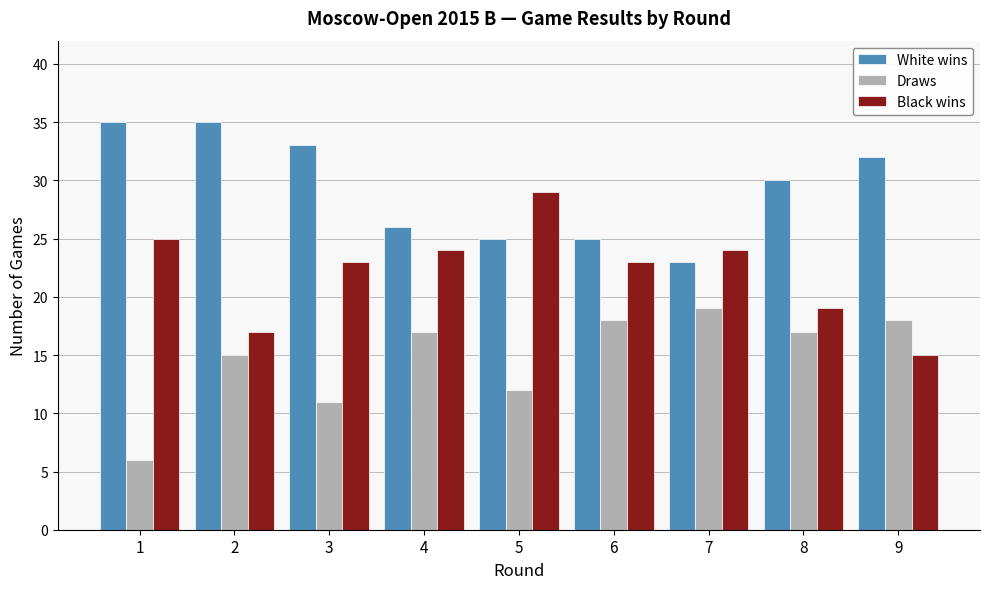

How many groups of bars are there?

9